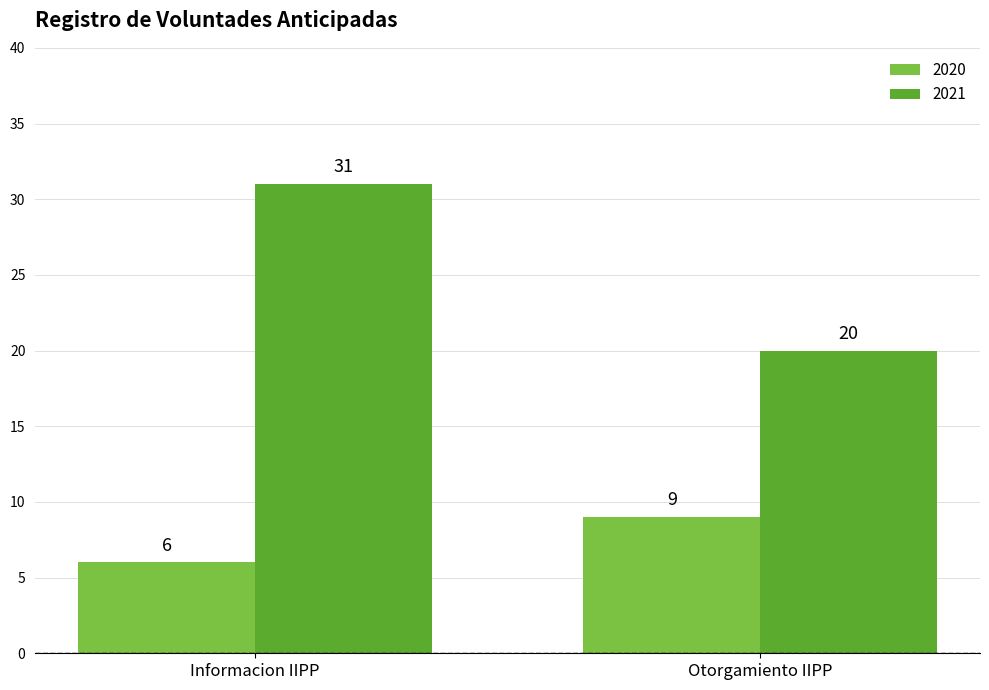

What is the value of the 2020 bar at the 2nd from the left?

9